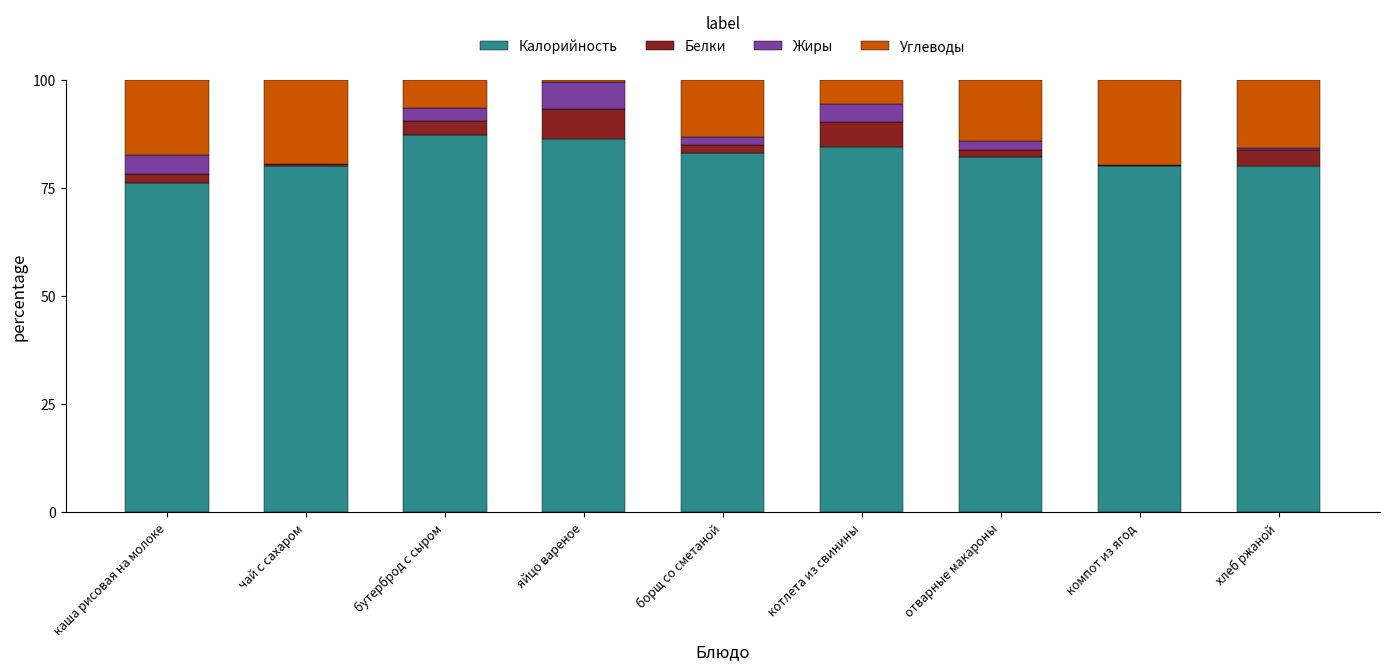

Is it true that Калорийность equals 86.3 at яйцо вареное?

True